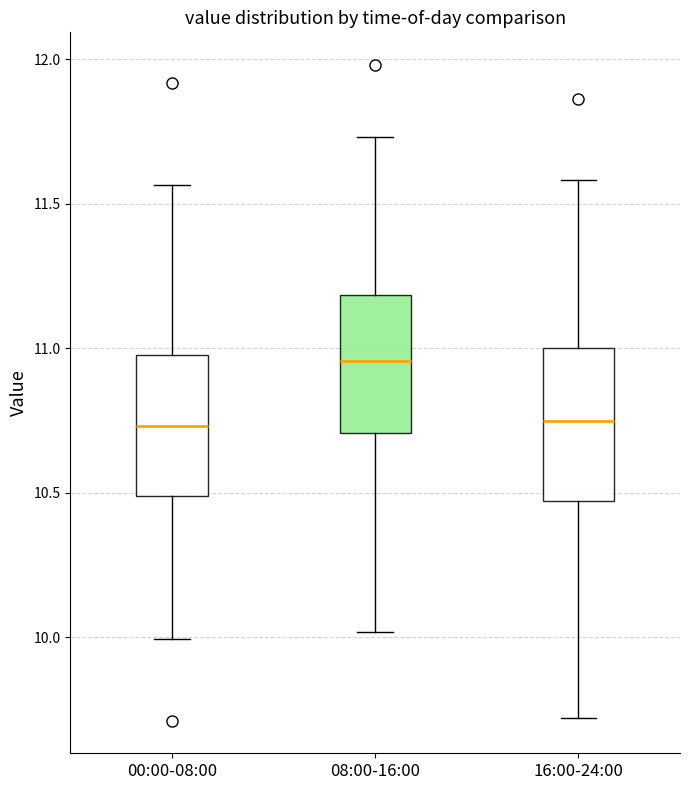

Where does the median line of the box for 00:00-08:00 sit on the y-axis? The values are not printed on the chart, so give them approximately, as read against the axis.

10.75